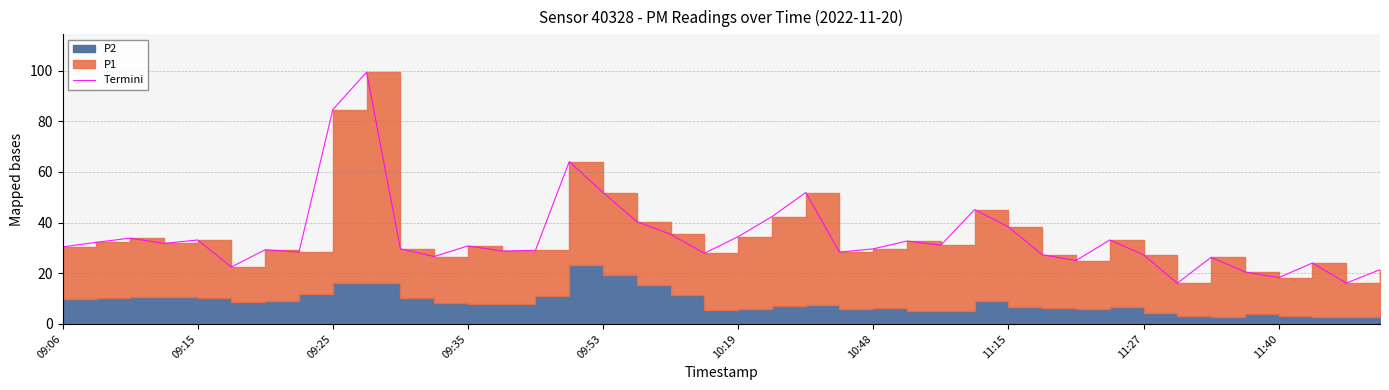

Reading left to right, extract all data points from this chart.

30.4	32.2	33.9	31.8	33.1	22.5	29.3	28.4	84.6	99.4	29.7	26.6	30.8	28.8	29.1	64.1	51.9	40.4	35.4	27.9	34.5	42.4	51.9	28.4	29.6	32.7	31.1	45.2	38.3	27.3	25.0	33.1	27.3	16.1	26.3	20.6	18.3	24.0	16.1	21.4